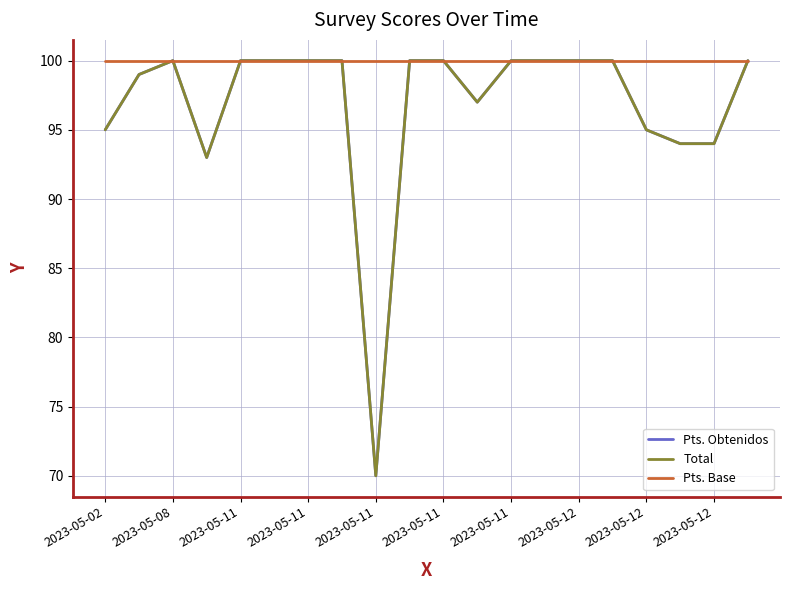

Does the chart display data point markers on the line(s)?

No